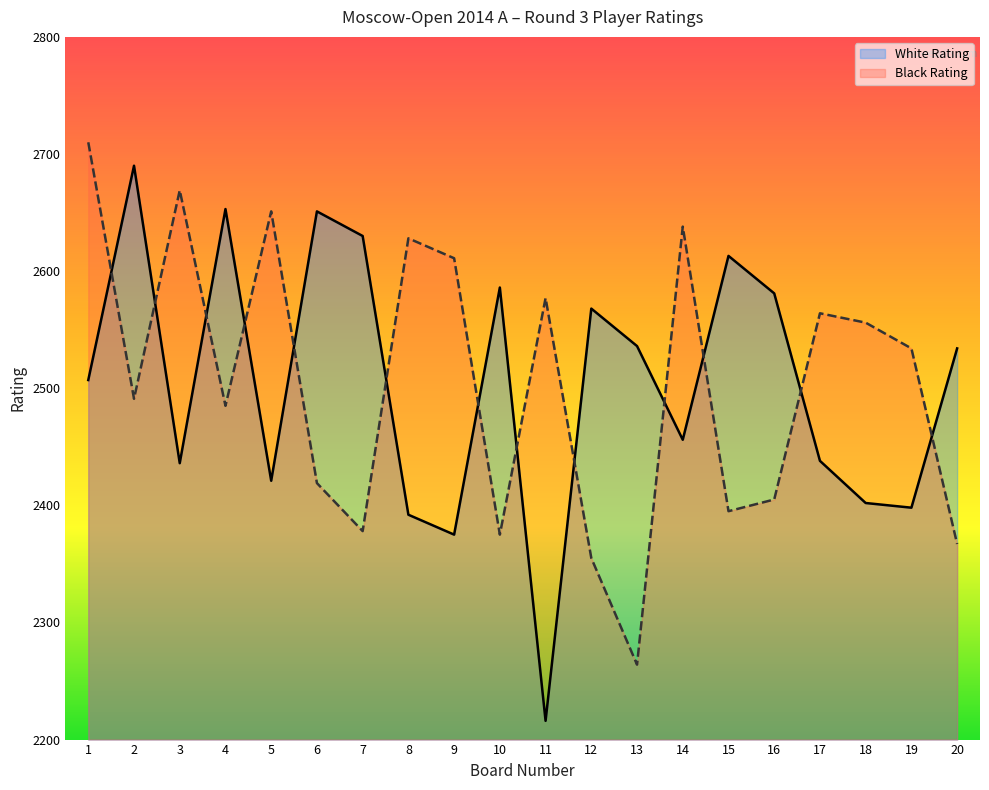

What is the difference between the maximum and minimum values in the Black Rating series?

446